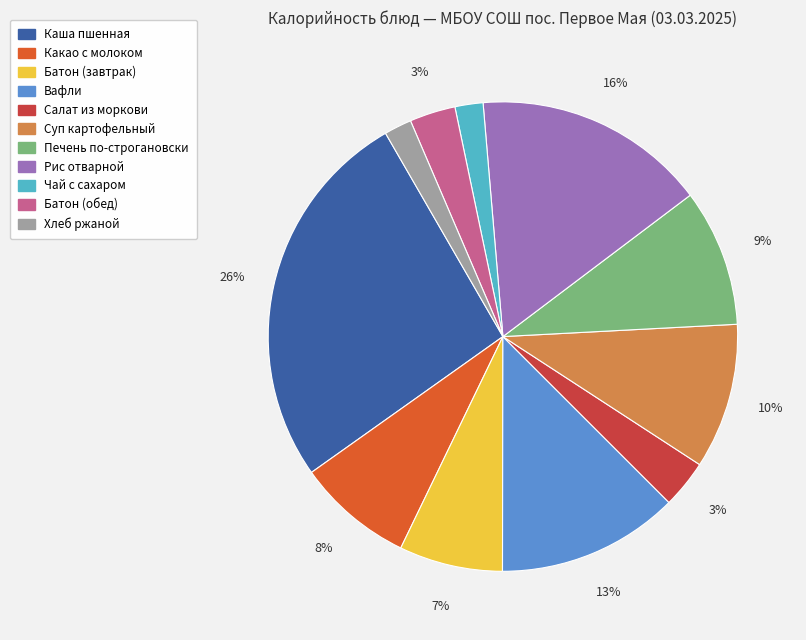

How many slices are in this pie chart?

11